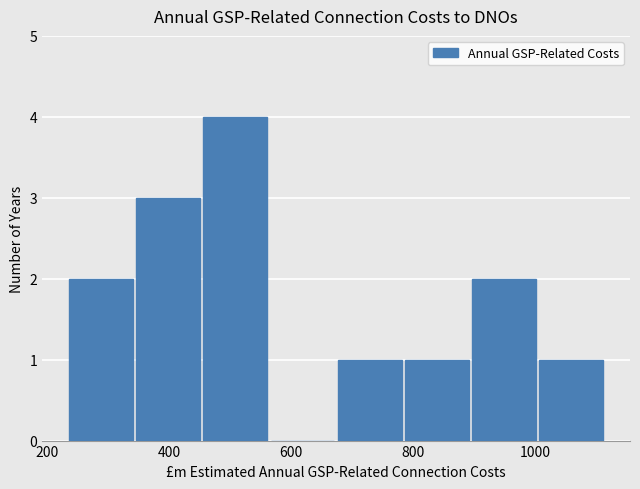

Over which range of the x-axis is the bar tallest?

460 to 560